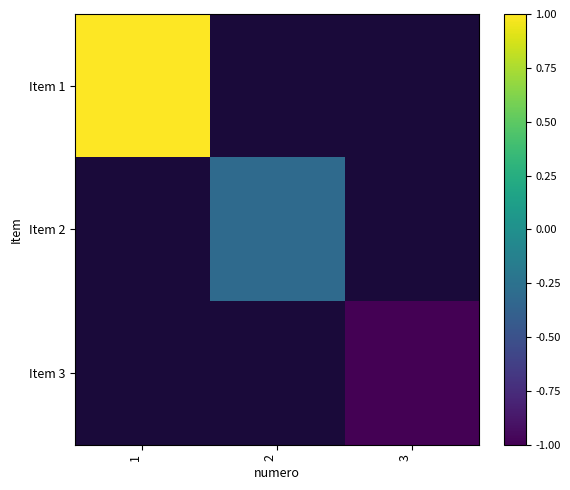

At 1, list the series in order from largest to smallest.

Item 1, Item 2, Item 3